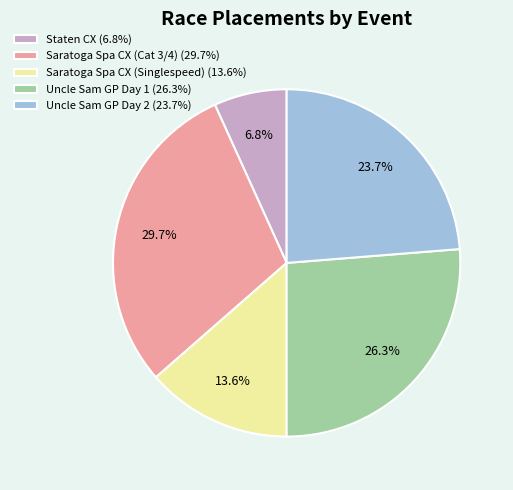

Is there a majority slice in this chart?

No